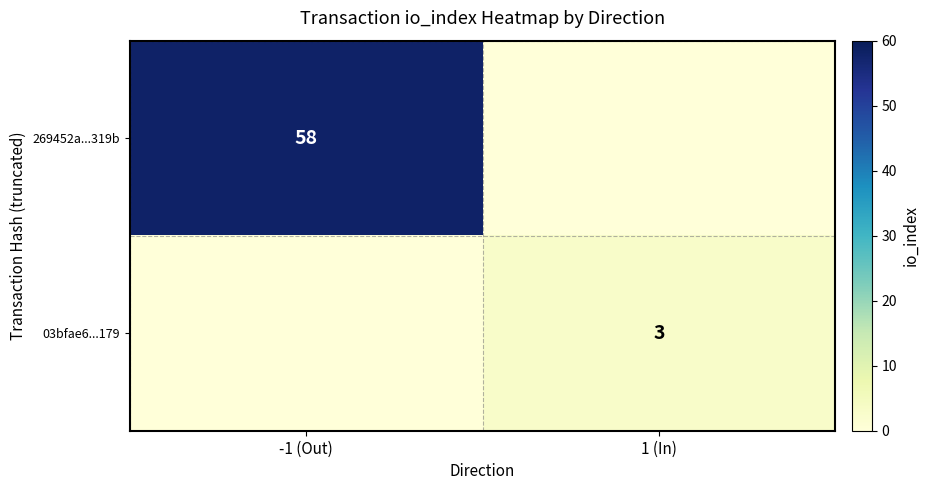

The 269452a...319b series shows 81 at -1 (Out). True or false?

False